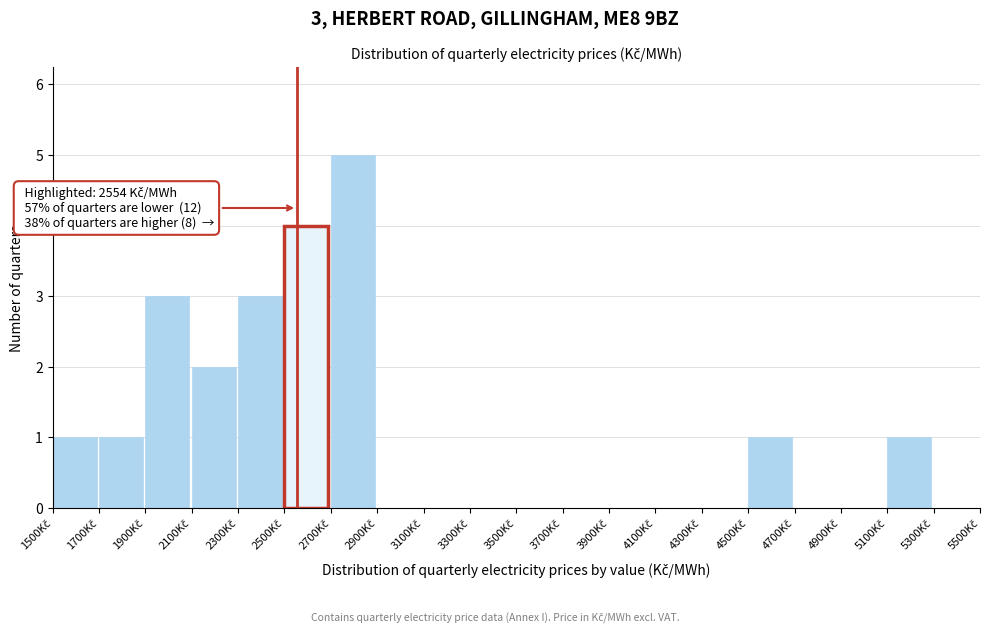

Which range on the x-axis has the tallest bar?

2700 to 2900